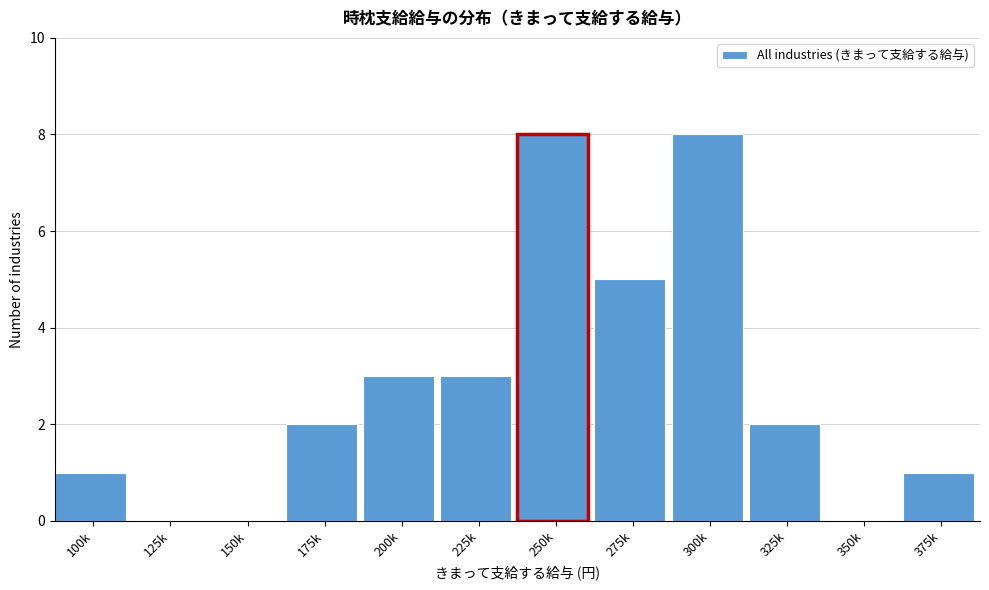

Reading left to right, extract all data points from this chart.

100k=1	125k=0	150k=0	175k=2	200k=3	225k=3	250k=8	275k=5	300k=8	325k=2	350k=0	375k=1